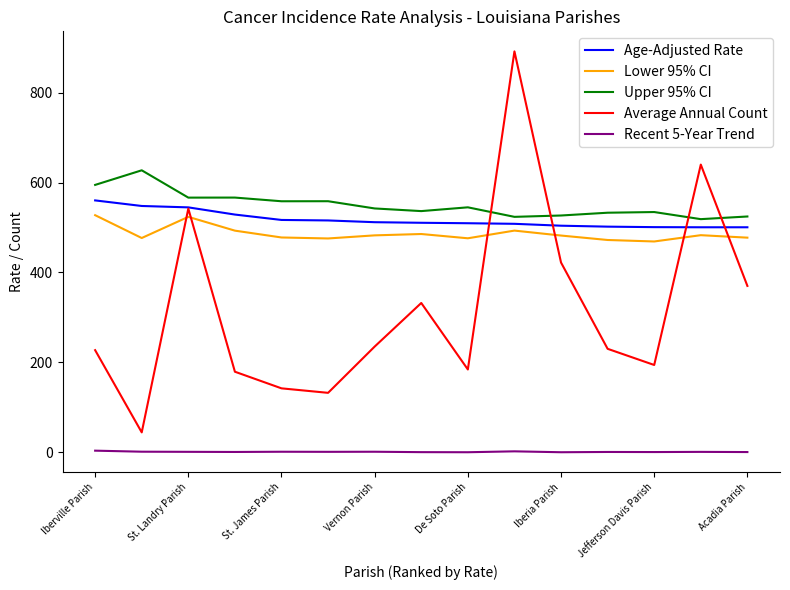

What is the greatest value displayed?

892.0